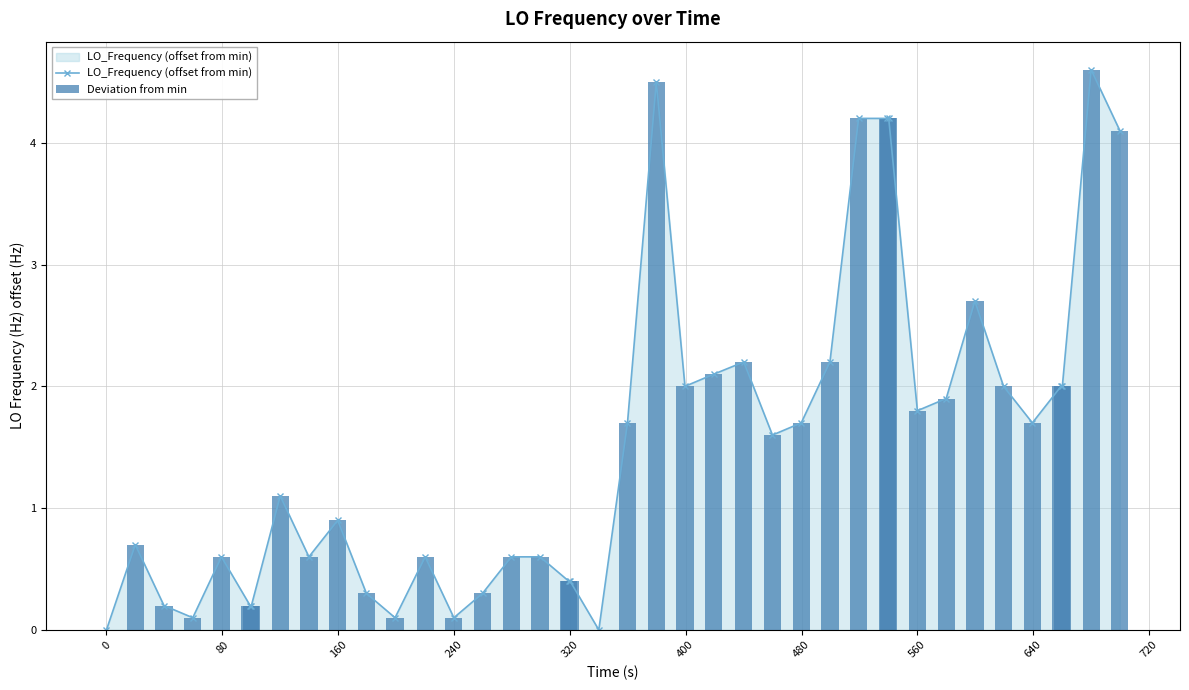

How many data points in Deviation from min are less than 1?

19